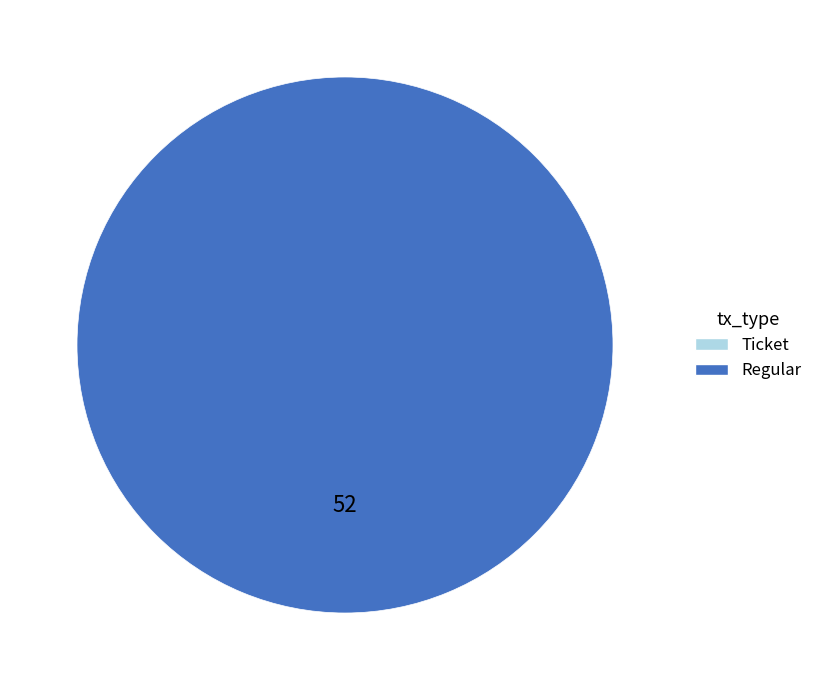

Rank the categories by value from lowest to highest.

Ticket, Regular